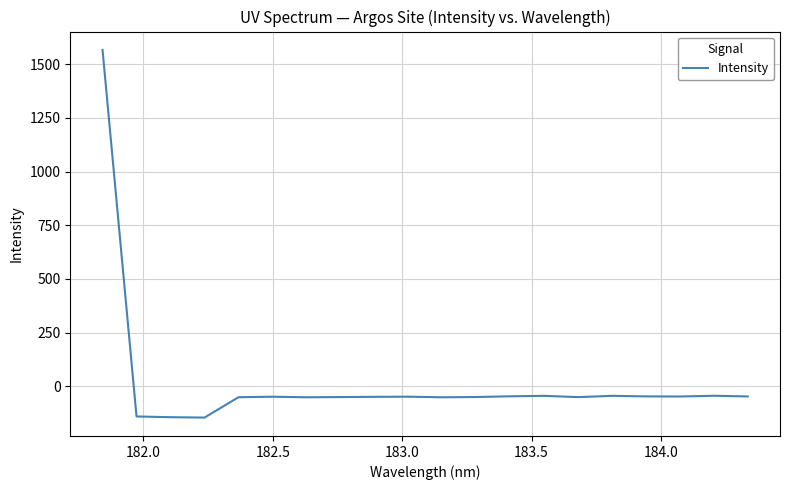

What is the maximum value shown in the chart?

1566.4